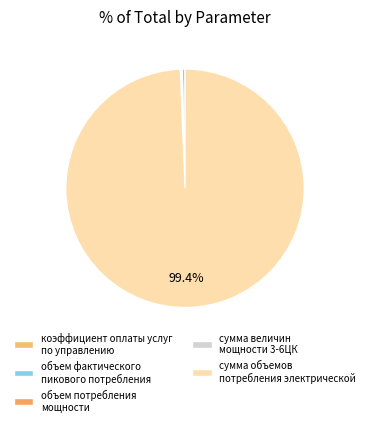

How many slices are in this pie chart?

5